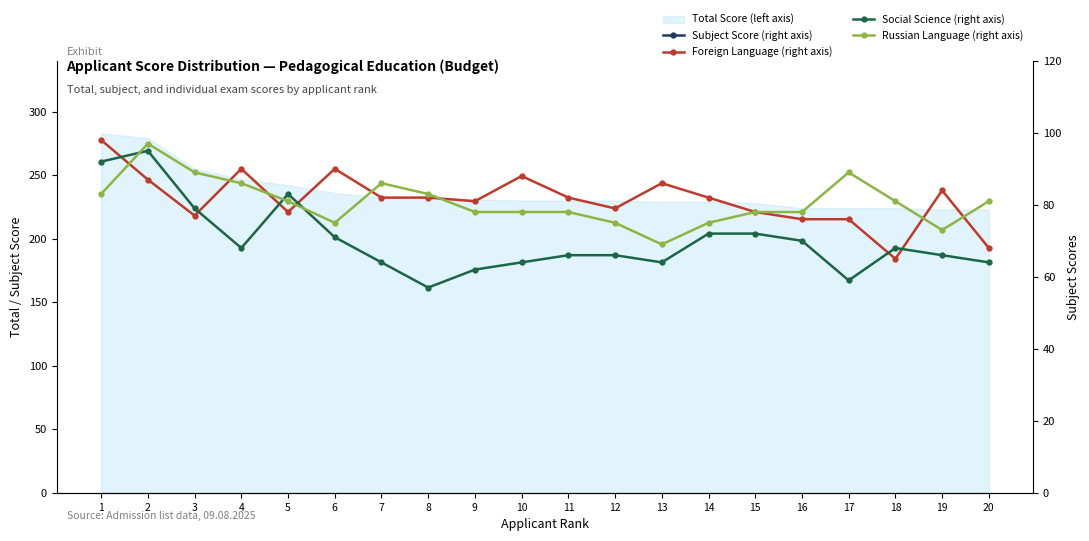

At which category does Subject Score (right axis) reach its first local peak?

2